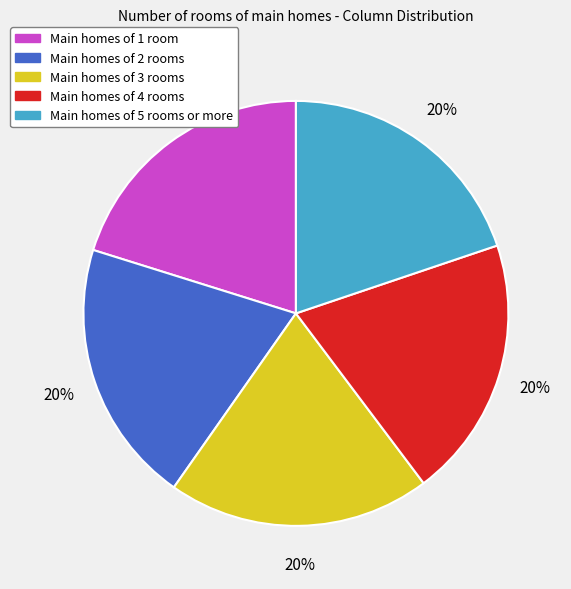

To the nearest percent, what is the average slice percentage?

20%